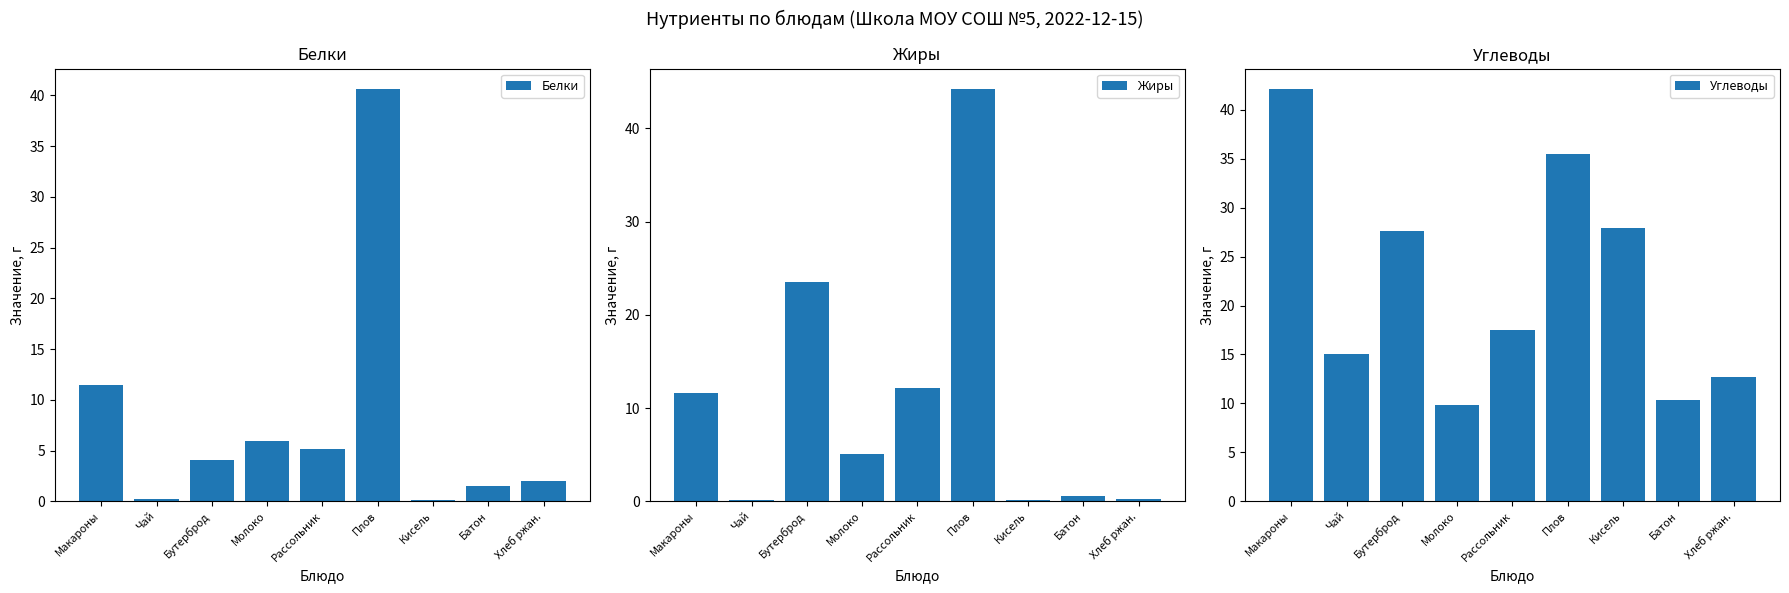

What is the spread (max minus min) of values at Макароны?

30.6